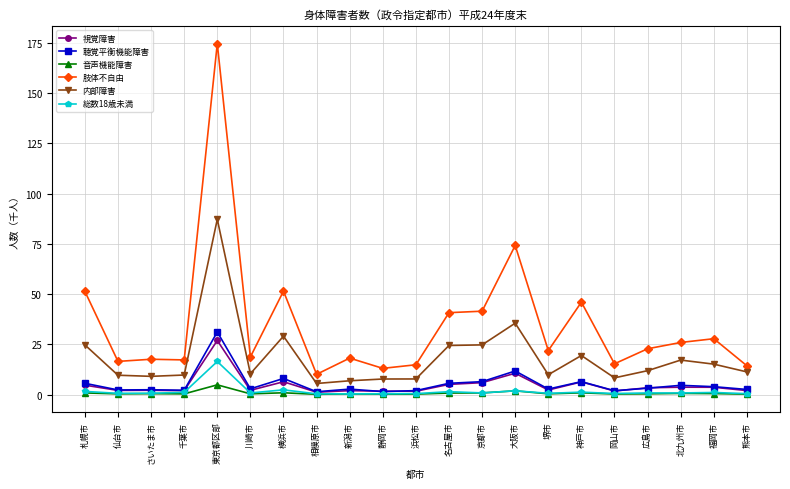

What is the value of the 内部障害 point at the 14th from the left?

35.6